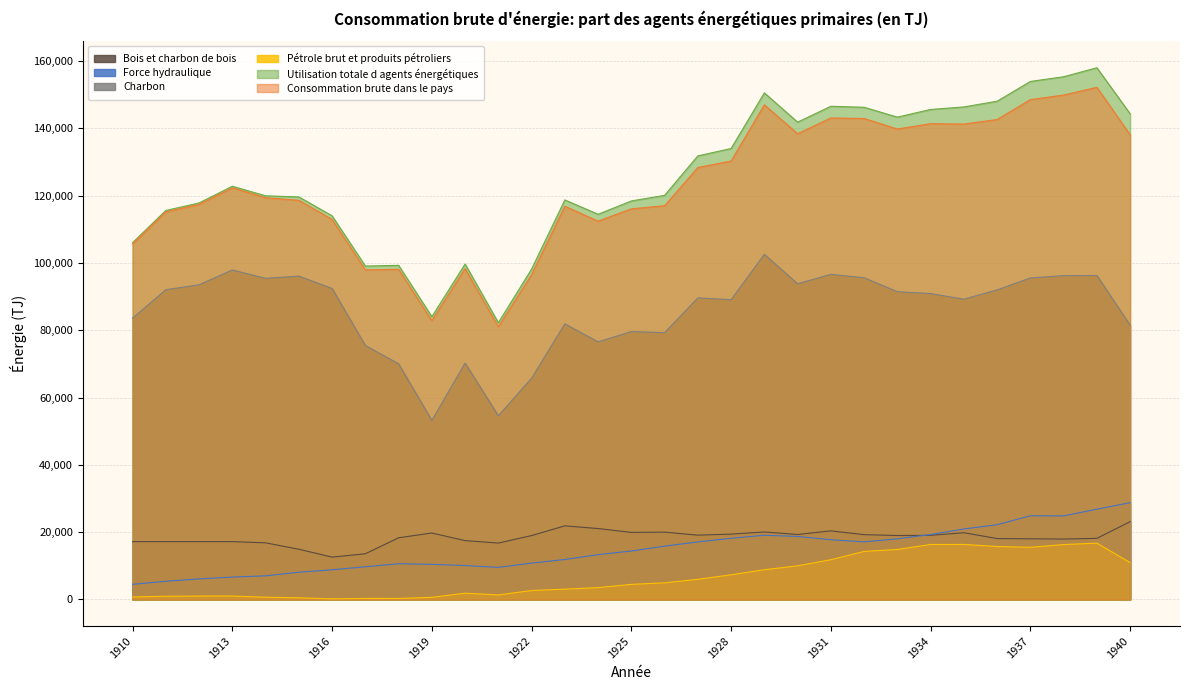

What is the total value across all series at 1927?

391910